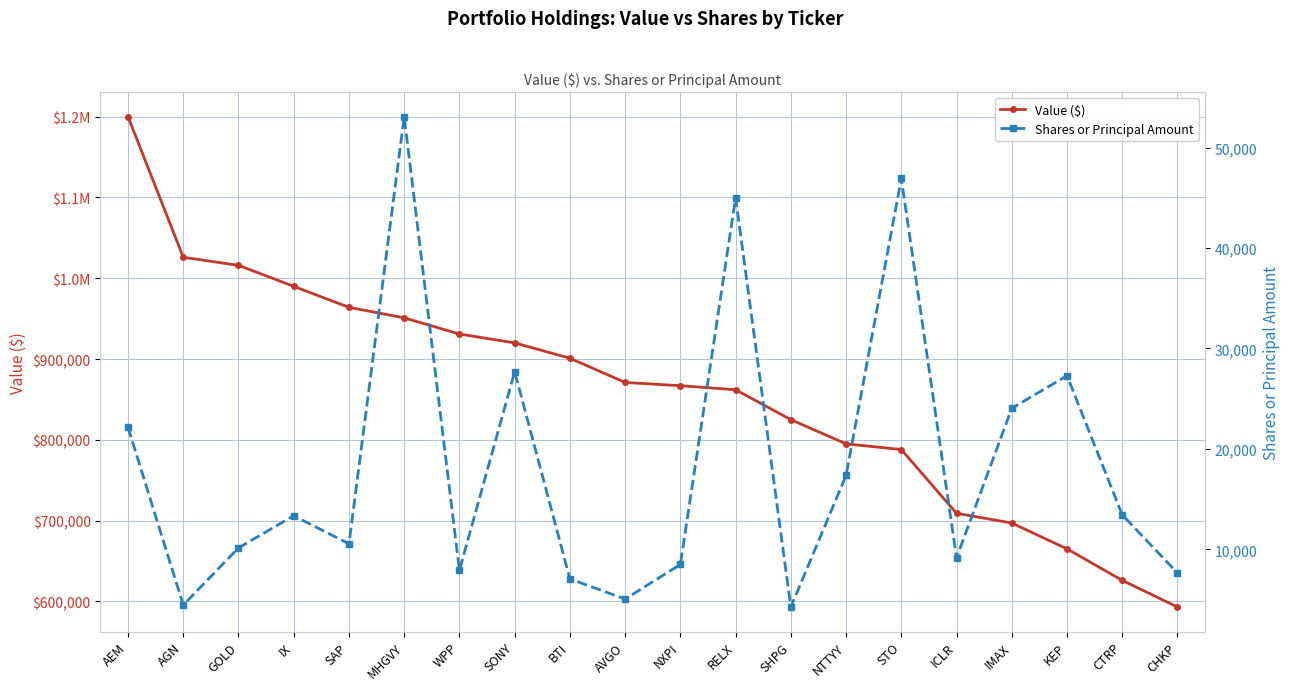

True or false: Shares or Principal Amount has a value of 8498 at NXPI.

True